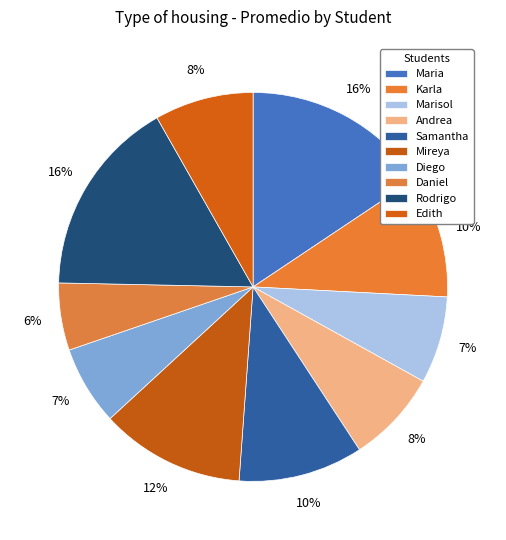

To the nearest percent, what portion does Marisol represent?

7%